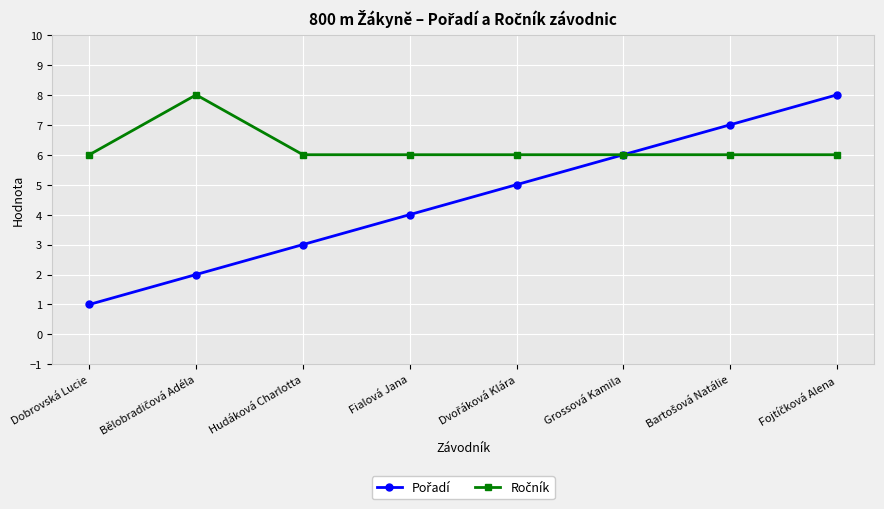

What is the label of the 5th point from the right?

Fialová Jana